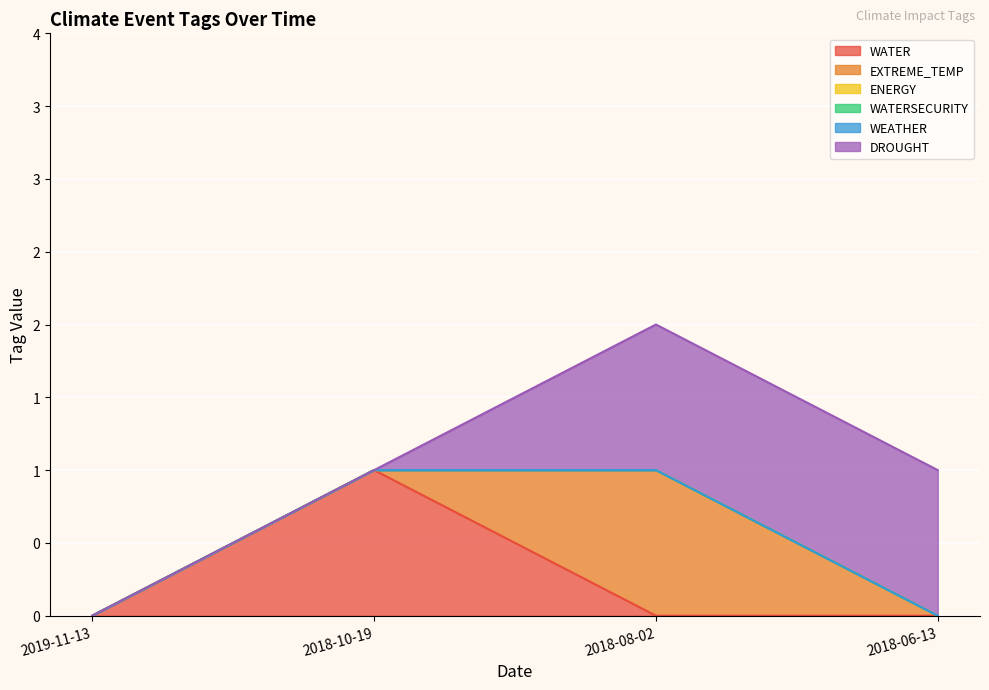

What is the maximum value shown in the chart?

1